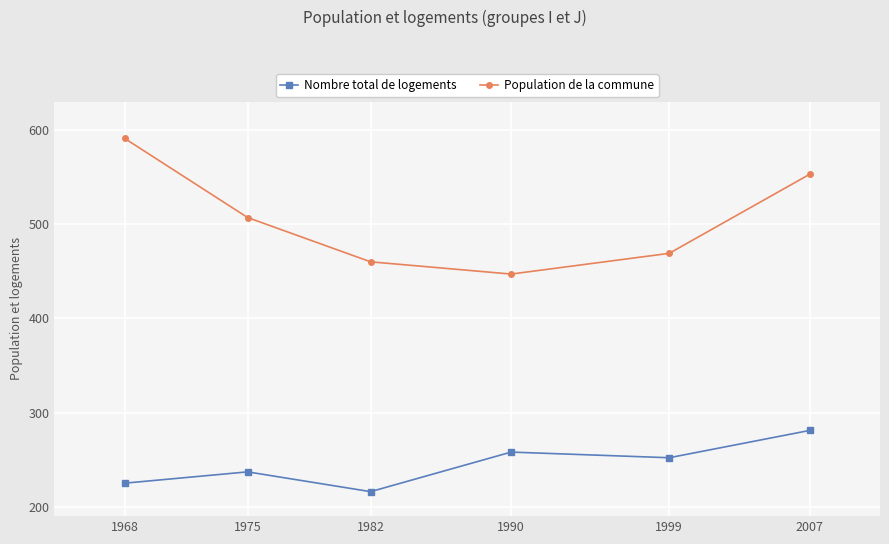

Between 1968 and 1999, which series saw the biggest shift?

Population de la commune